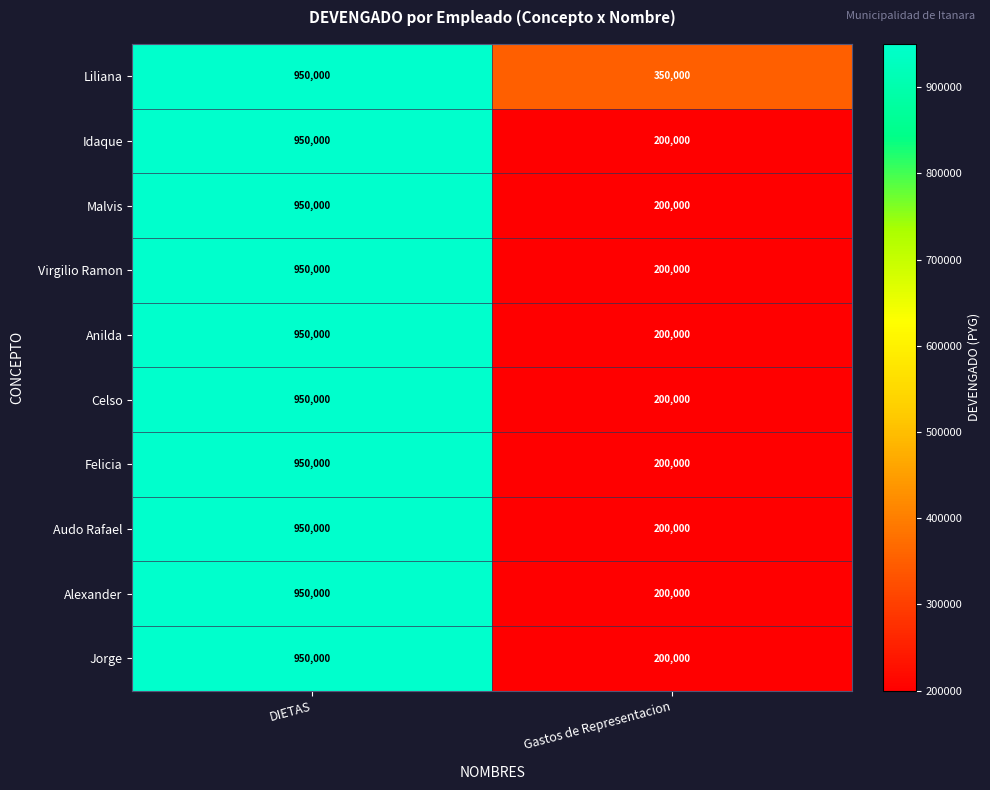

What is the sum of the Alexander values at DIETAS and Gastos de Representacion?

1150000